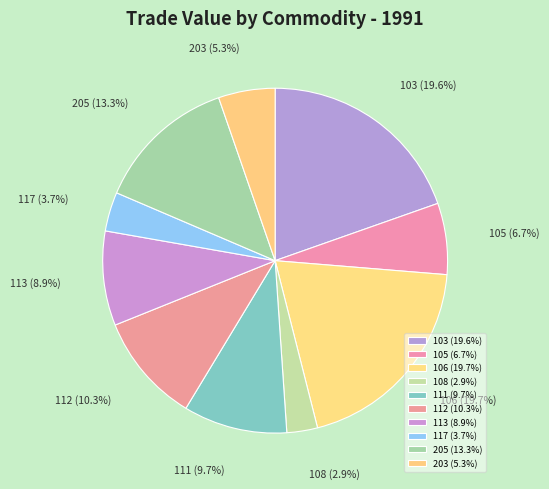

To the nearest percent, what is the difference between the 111 and 113 slice percentages?

1%